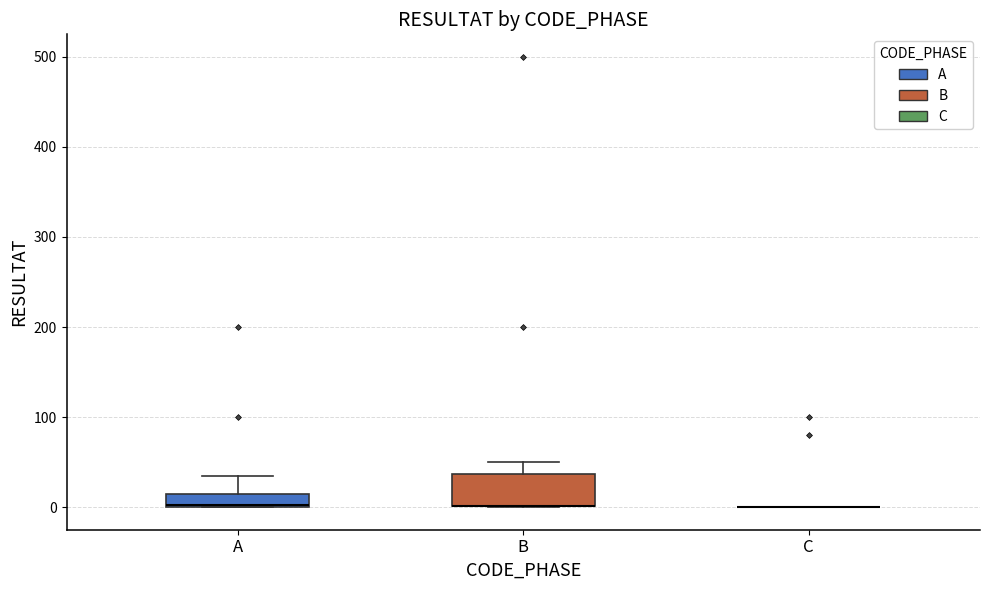

Reading left to right, read every box against the y-axis: the position of its median line, the range the box covers, and the ends of its whiskers. The values are not printed on the chart, so give them approximately, as read against the axis.

A: median 0 (drawn on the box's lower edge), box 0 to 20, whiskers 0 to 40
B: median 0 (drawn on the box's lower edge), box 0 to 40, whiskers 0 to 50
C: box collapsed to a line at 0, whiskers 0 to 0